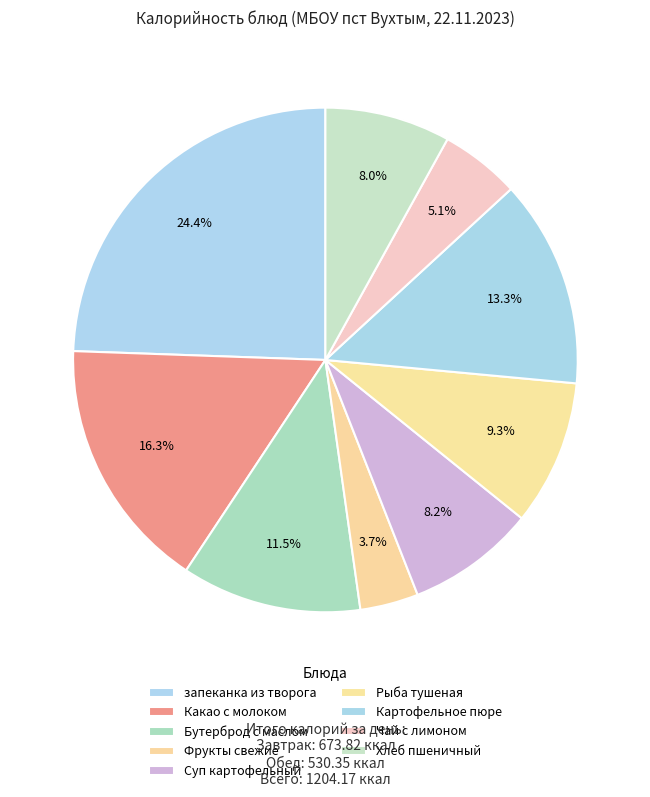

Count the number of slices in the pie.

9